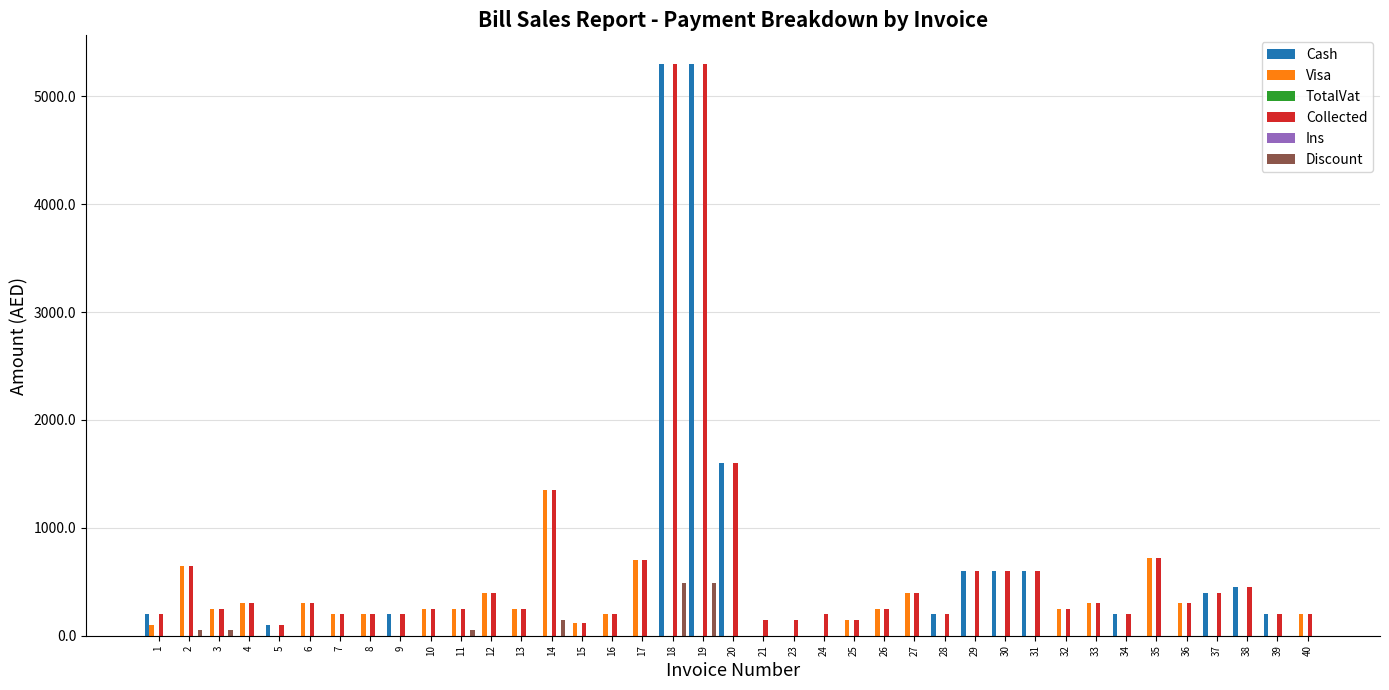

Is the value of Collected at 26 greater than the value of Ins at 20?

Yes